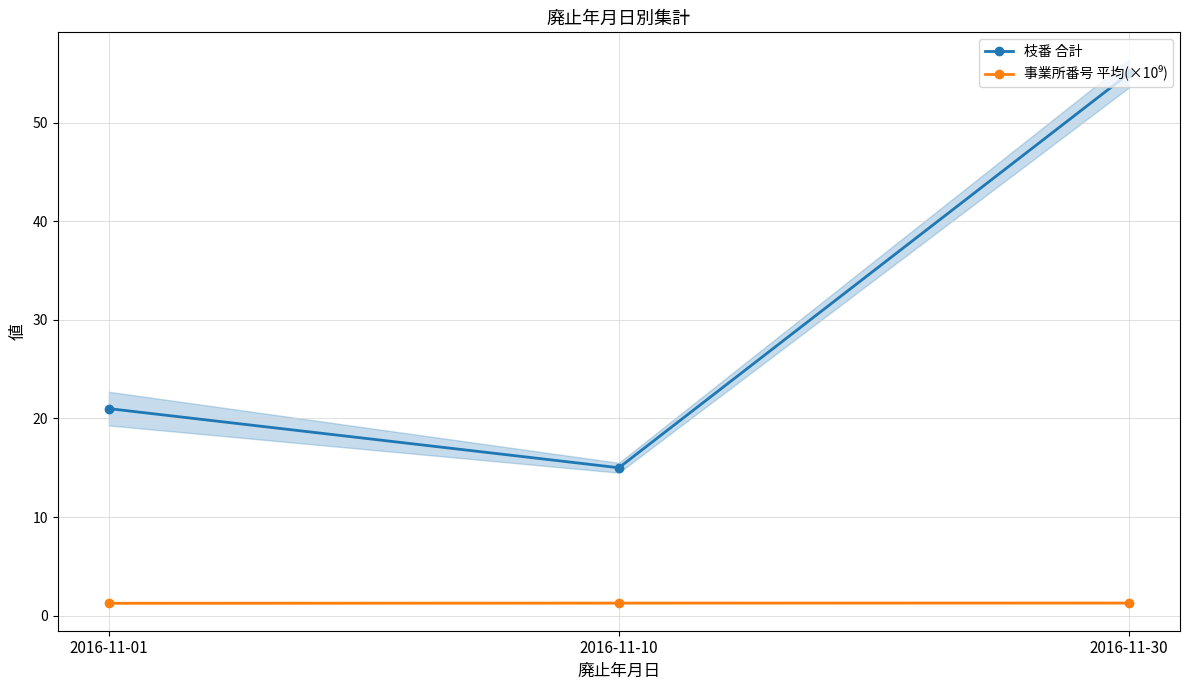

How many data points in 枝番 合計 are less than 21?

1